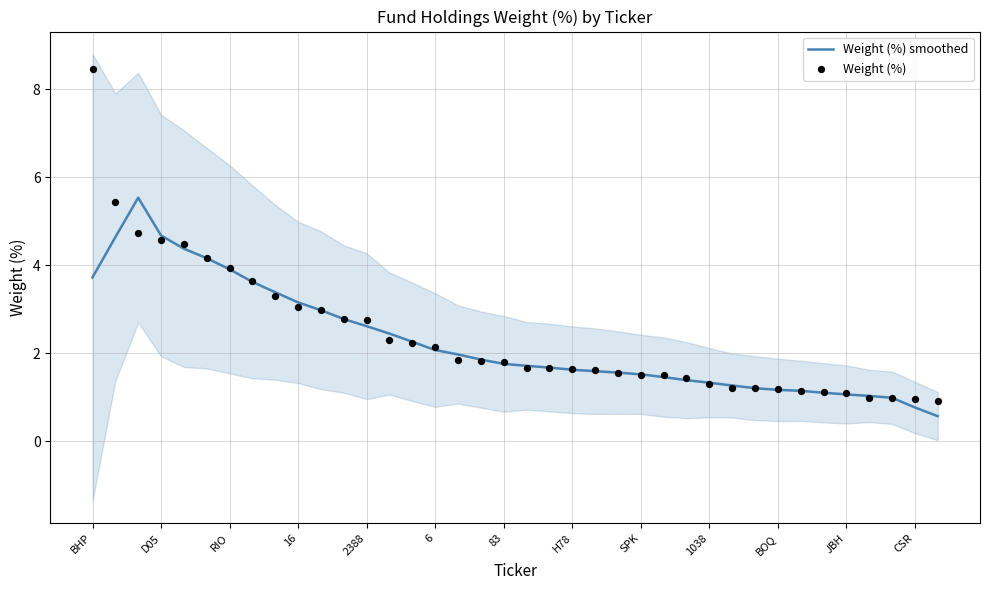

The Weight (%) smoothed series shows 2.1 at 6. True or false?

True